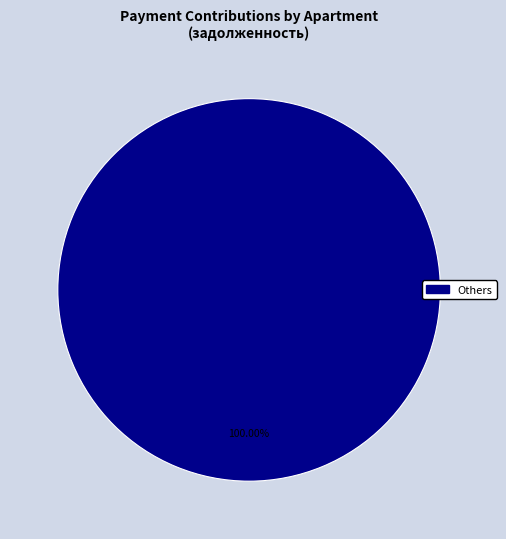

Is there a majority slice in this chart?

Yes